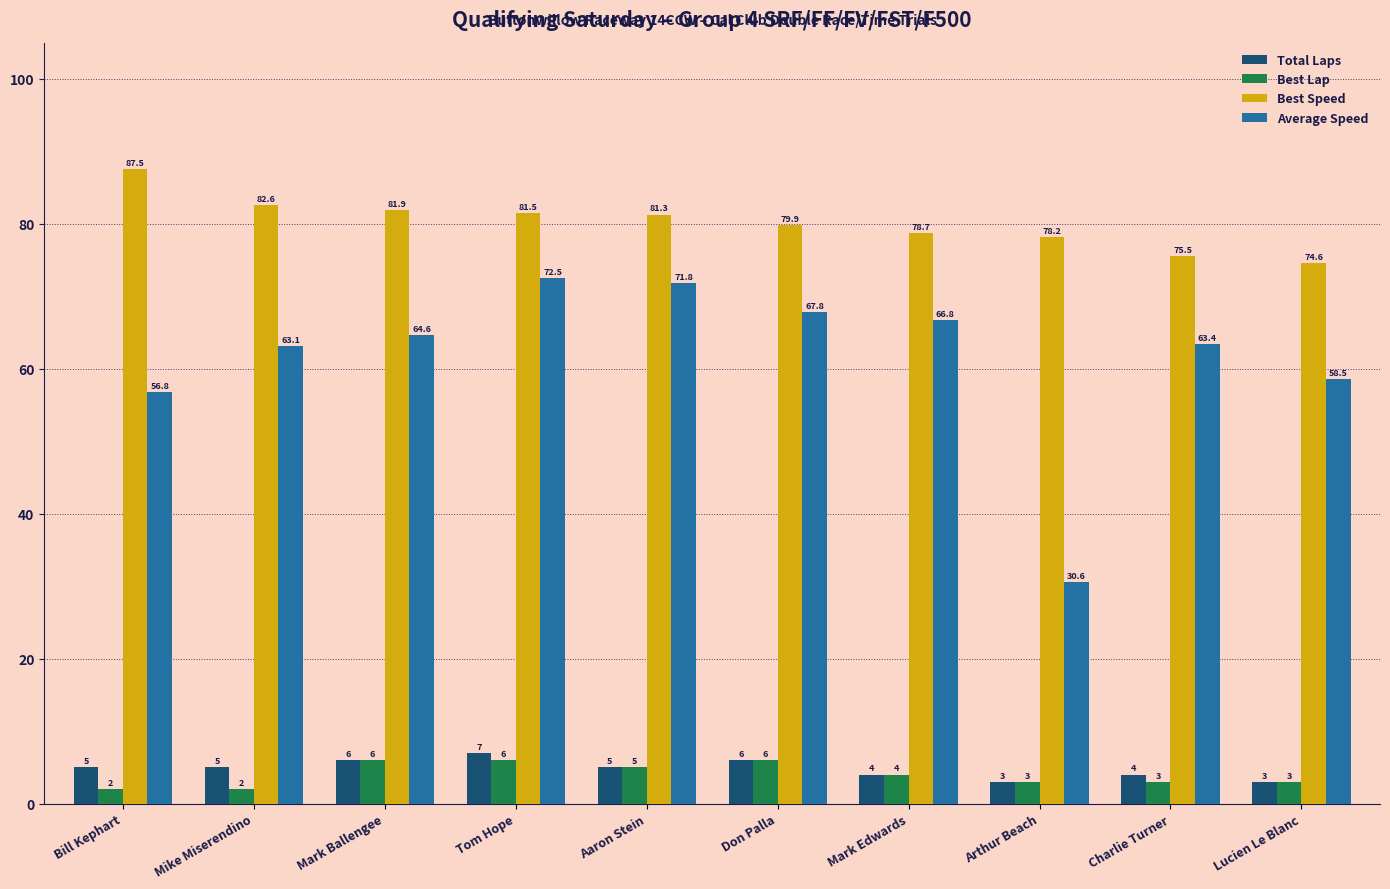

The Best Lap series shows 10.6 at Tom Hope. True or false?

False